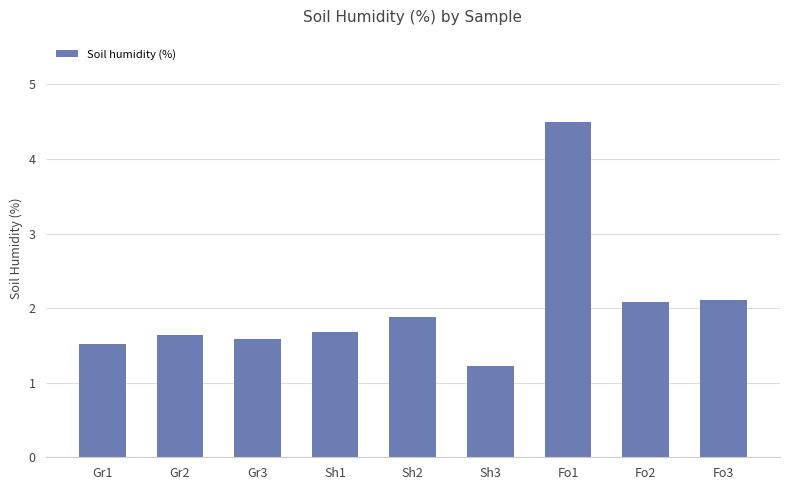

What is the average value?

2.0